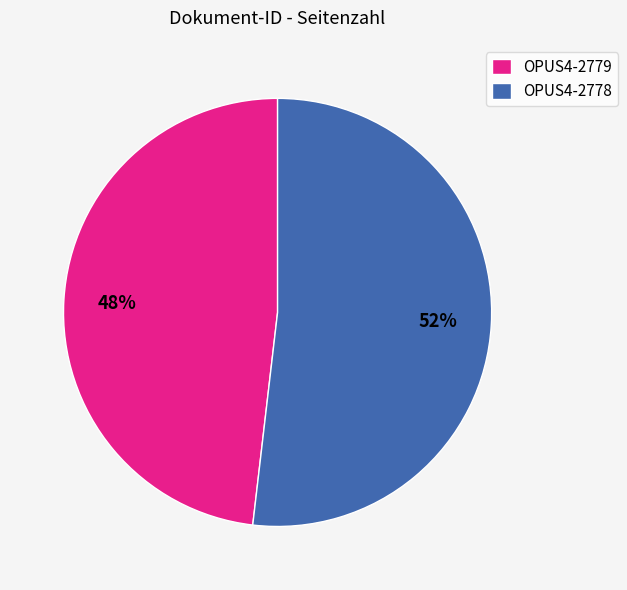

To the nearest percent, what is the combined percentage of OPUS4-2779 and OPUS4-2778?

100%